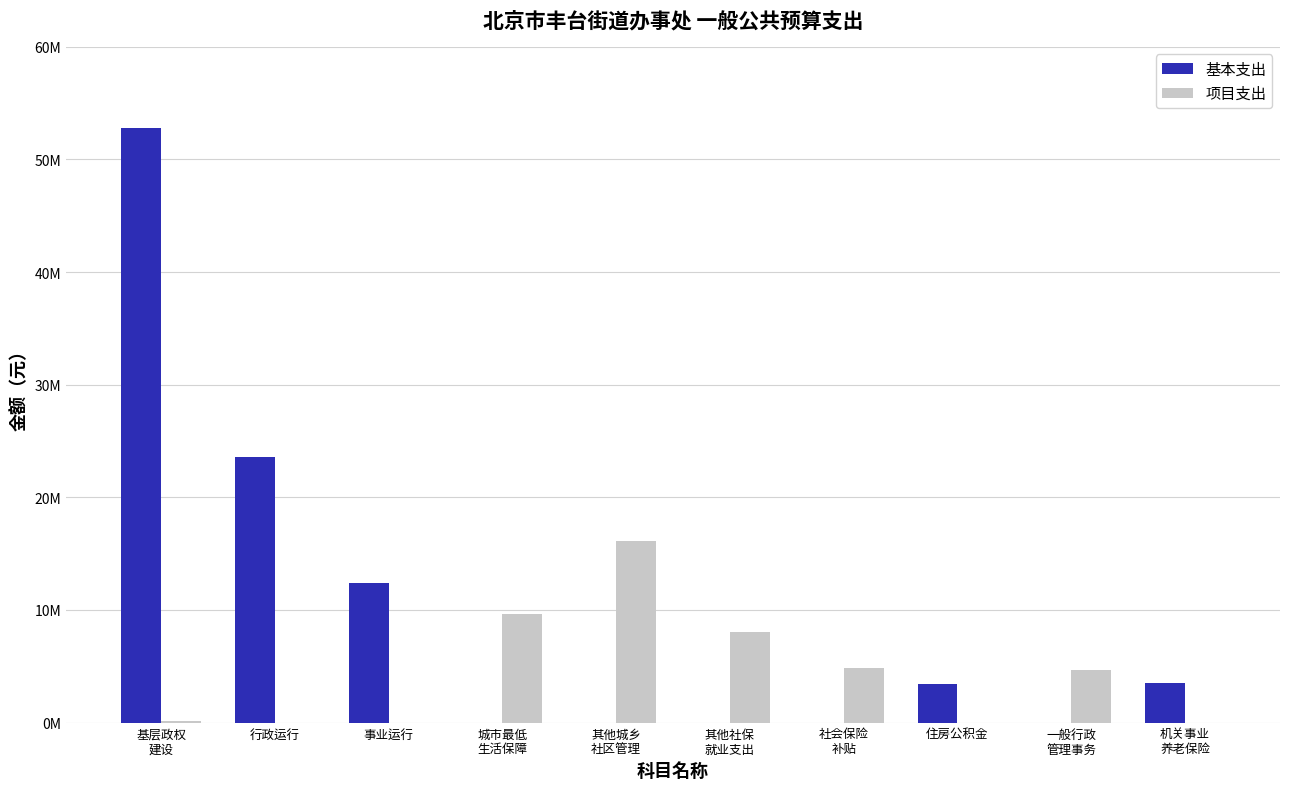

Read the 基本支出 value at 事业运行.

12403324.7